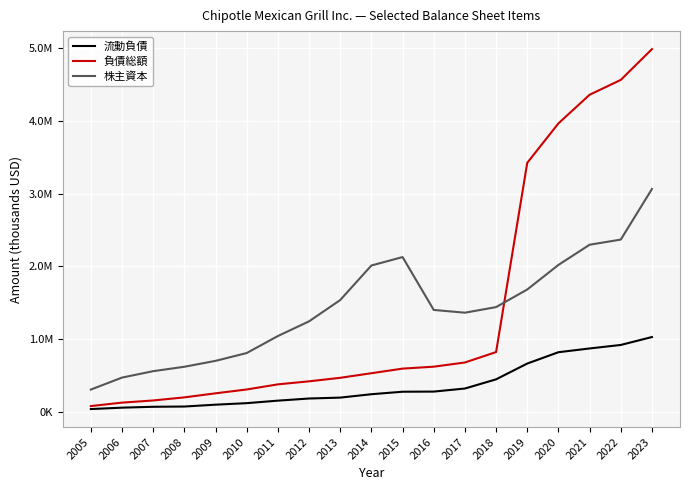

Between 2023 and 2010, which is larger?

2023